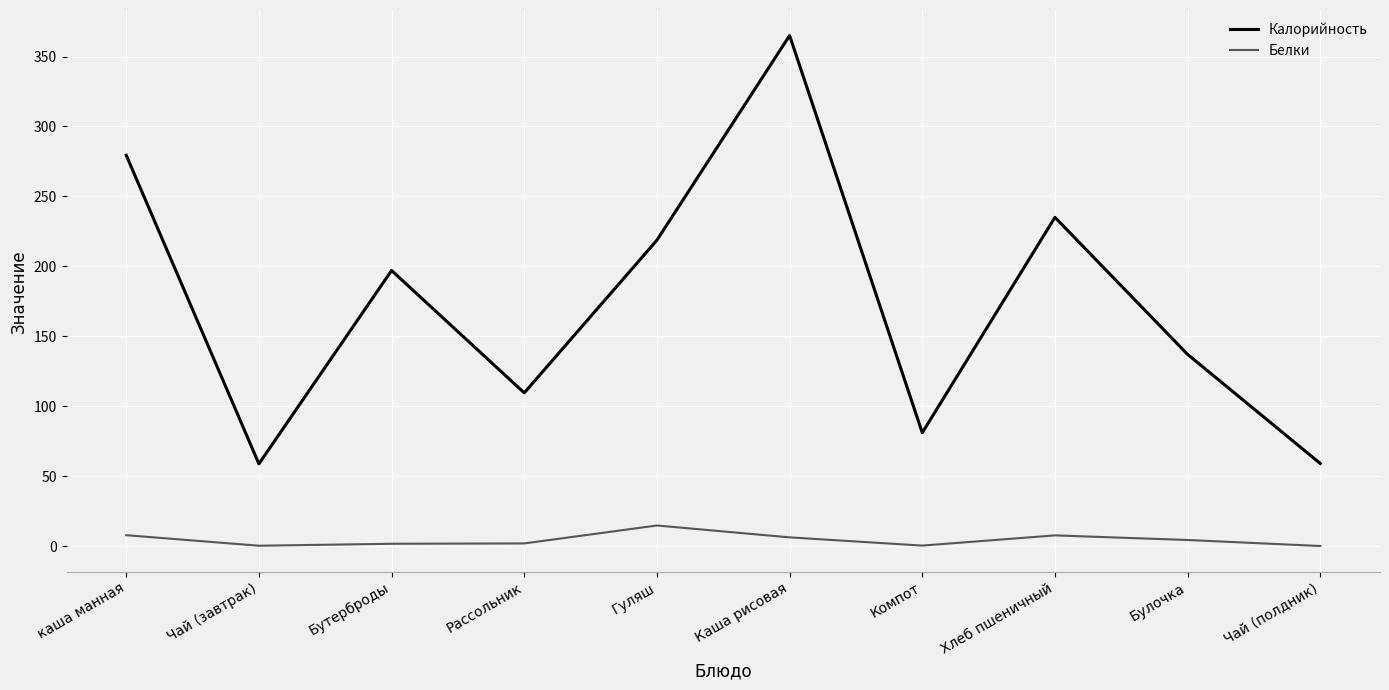

List the series in order of their overall mean, highest first.

Калорийность, Белки